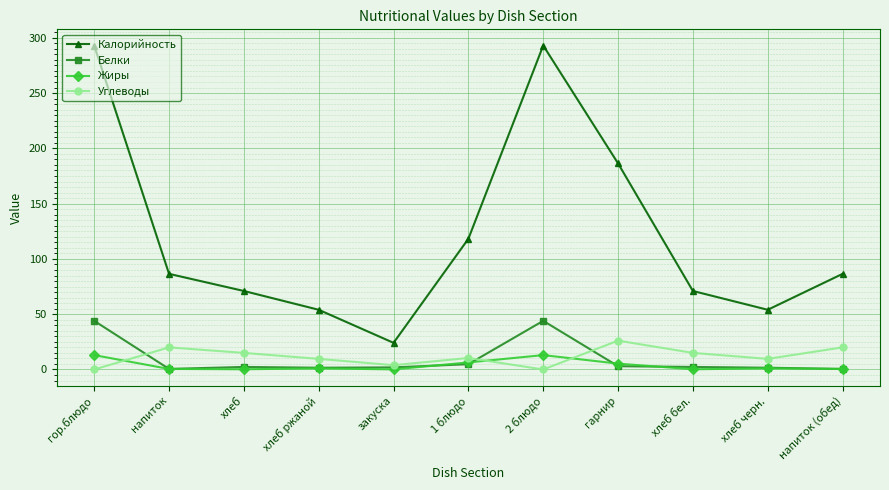

True or false: Углеводы has a value of -16.0 at 2 блюдо.

False